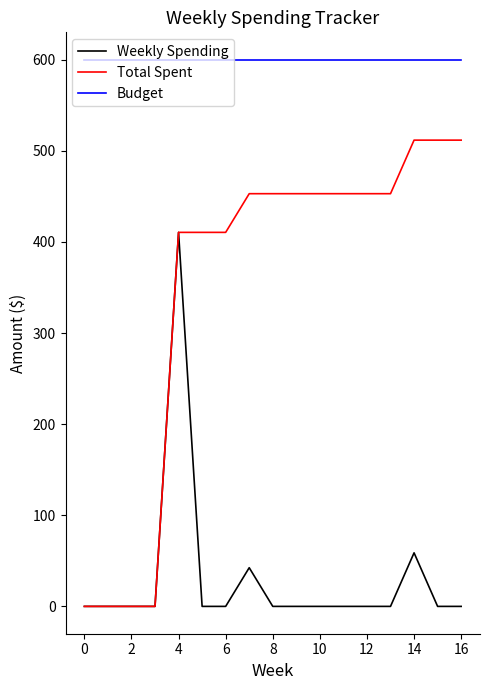

What is the maximum value shown in the chart?

600.0